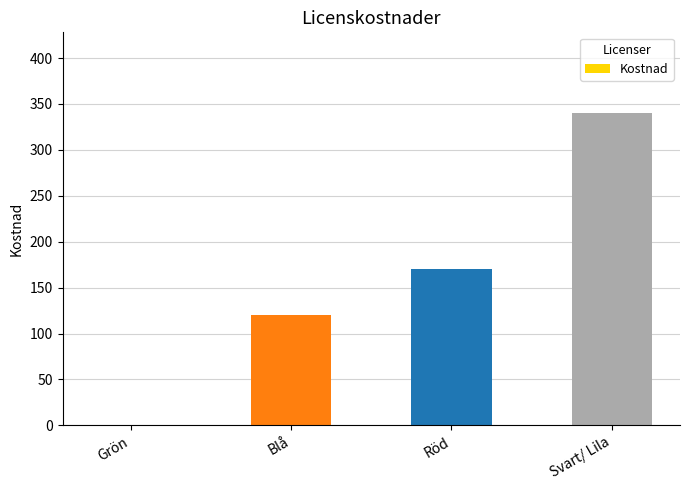

Read the value at Svart/ Lila, to the nearest 10.

340